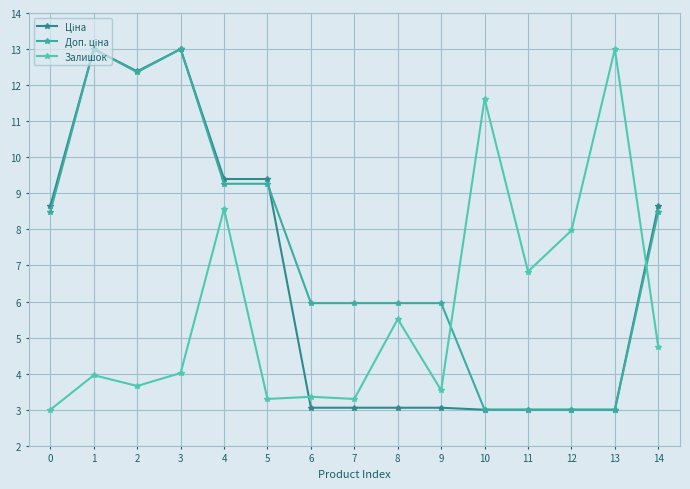

Is it true that Доп. ціна equals 2.0 at 6?

False